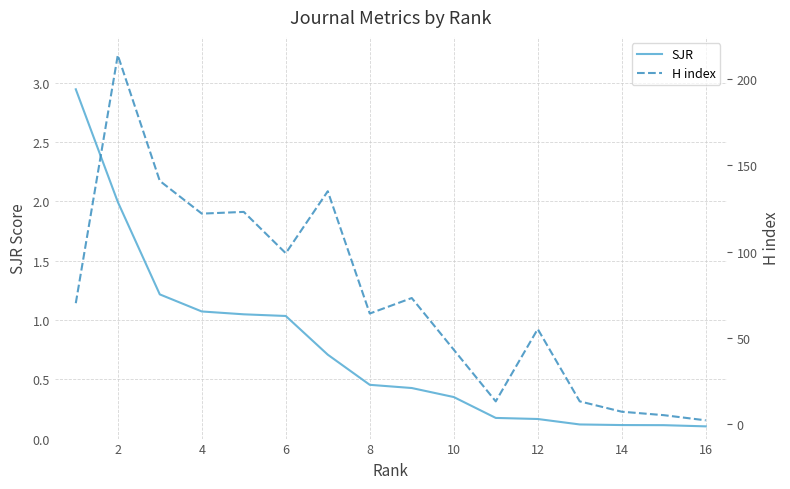

True or false: H index and SJR intersect in this chart.

False